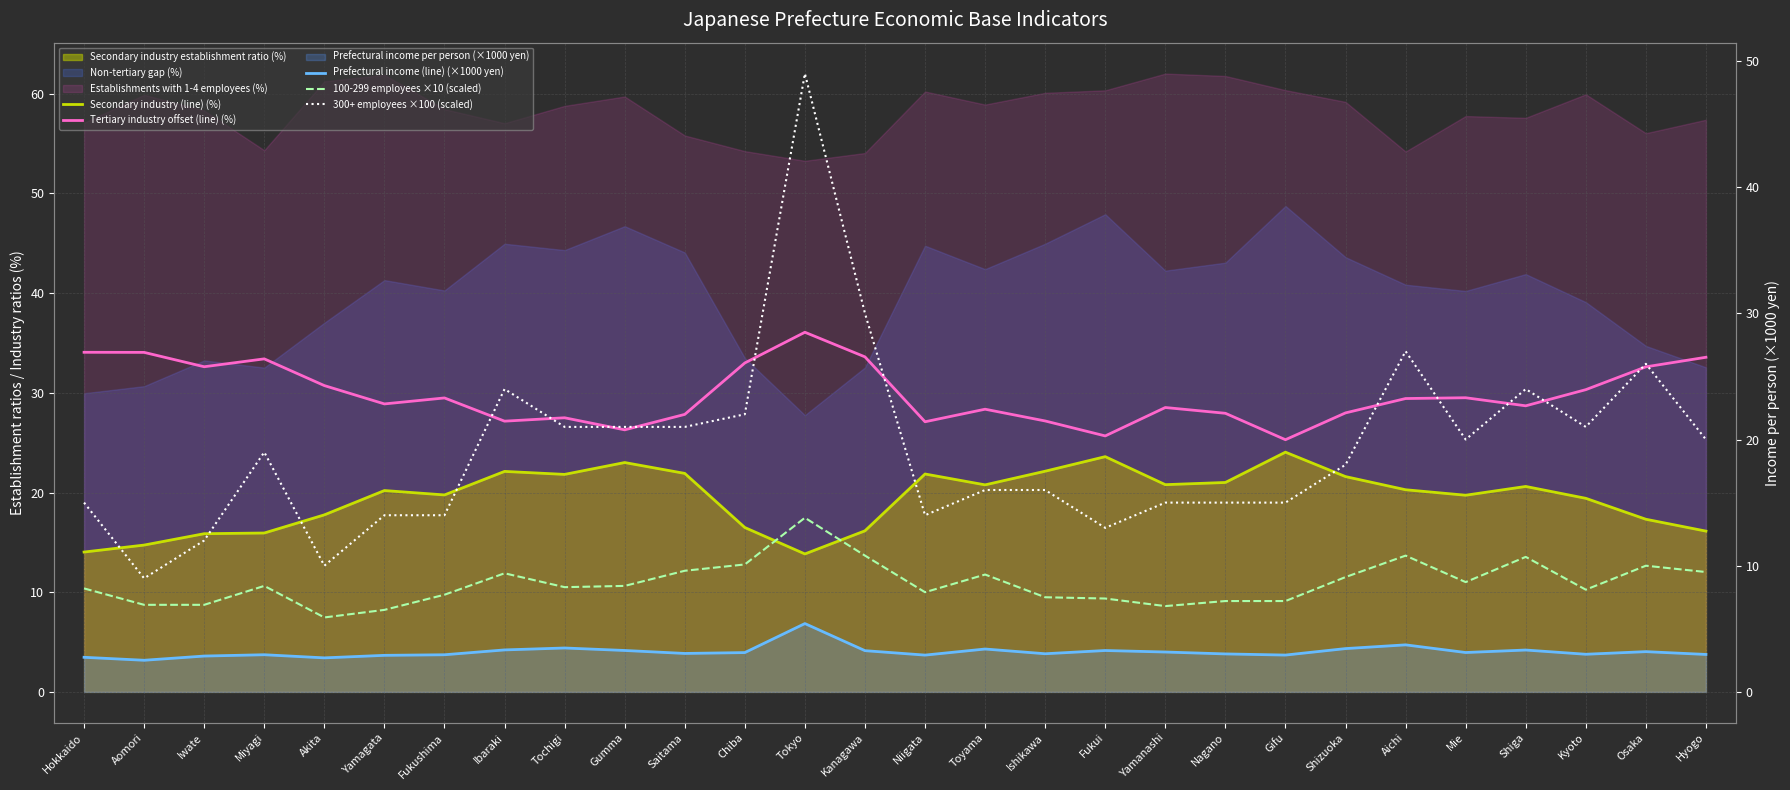

The value of Prefectural income (line) (×1000 yen) at Akita is 2.7. True or false?

True